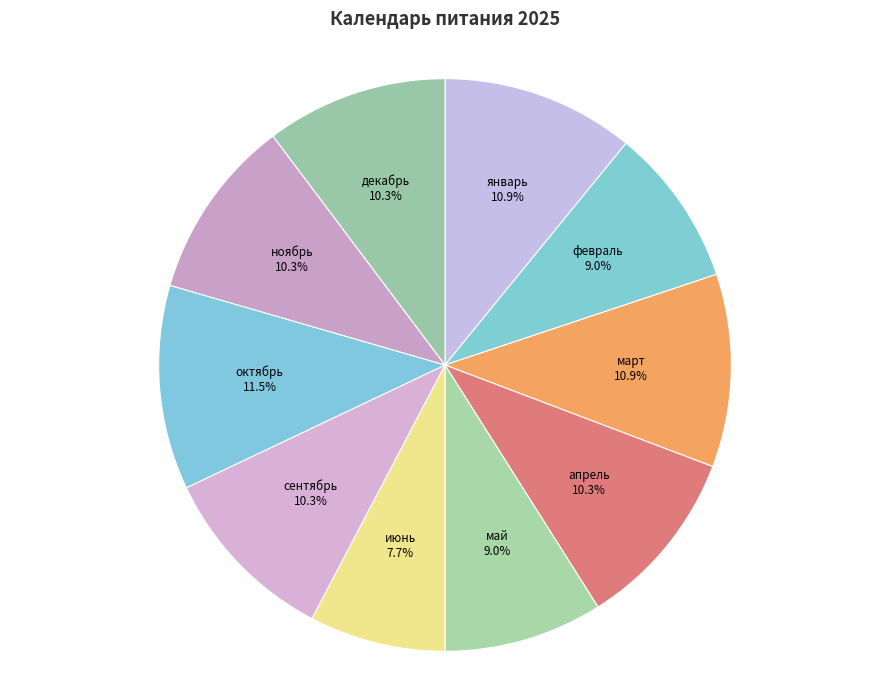

True or false: май accounts for 21% of the total.

False